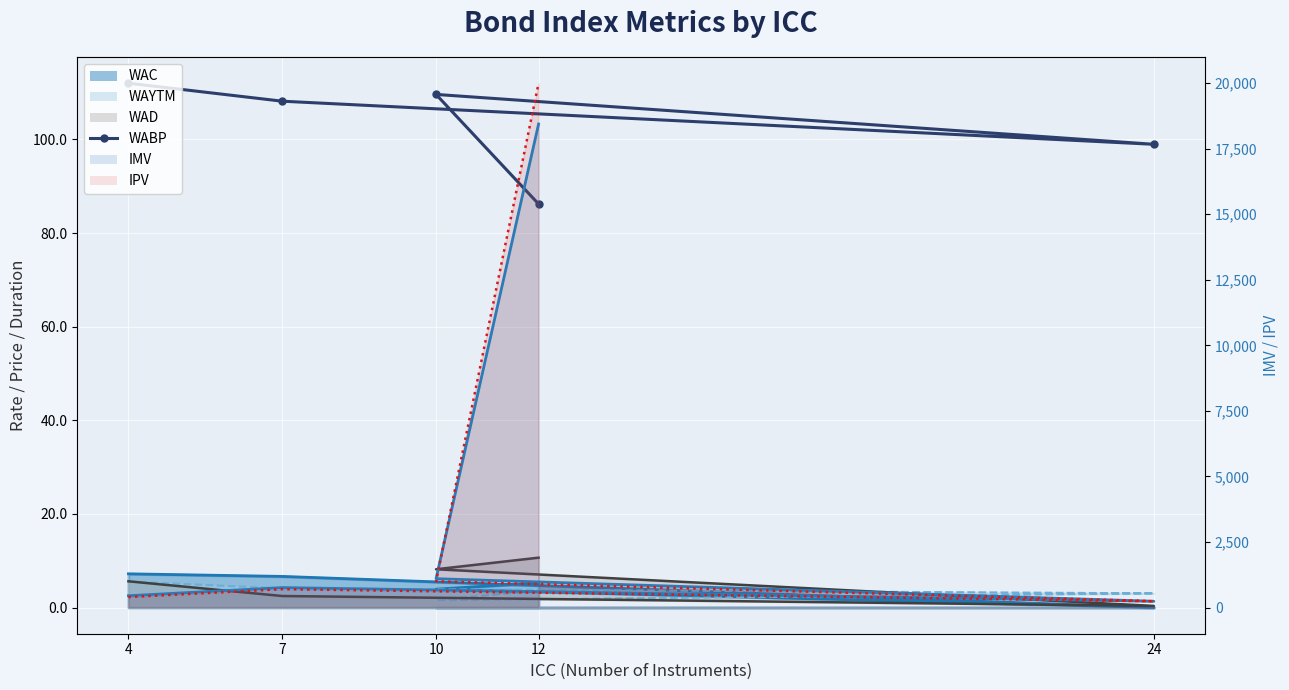

True or false: IPV and IMV cross at least once.

True